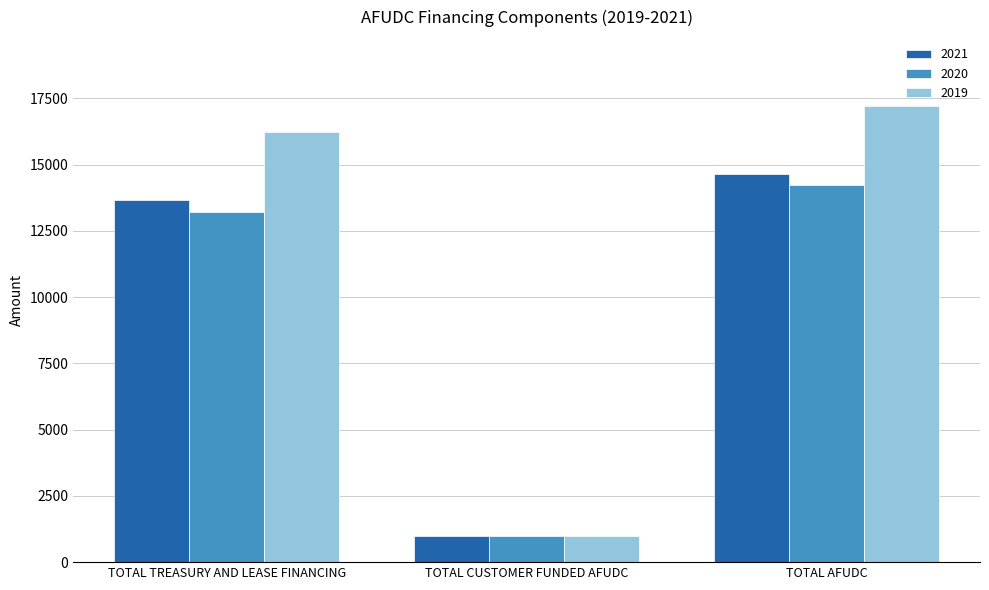

What is the label of the 1st bar from the right?

TOTAL AFUDC